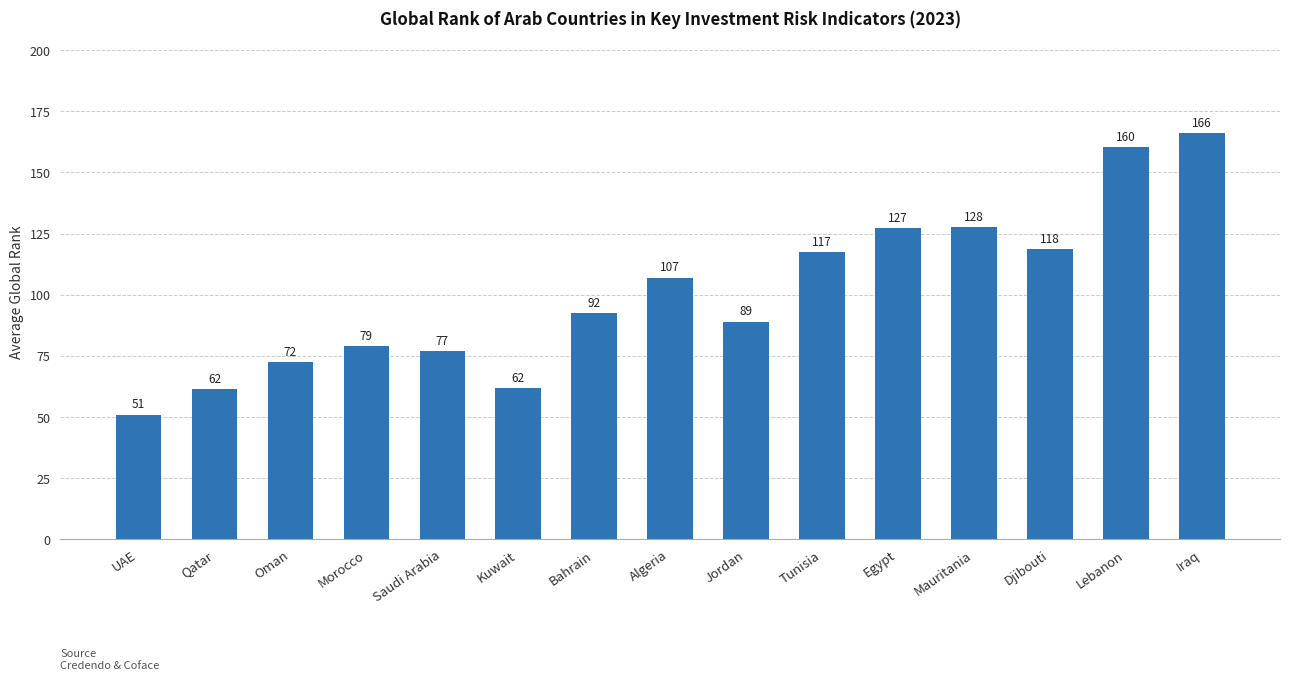

What is the difference between the maximum and minimum values?

115.2